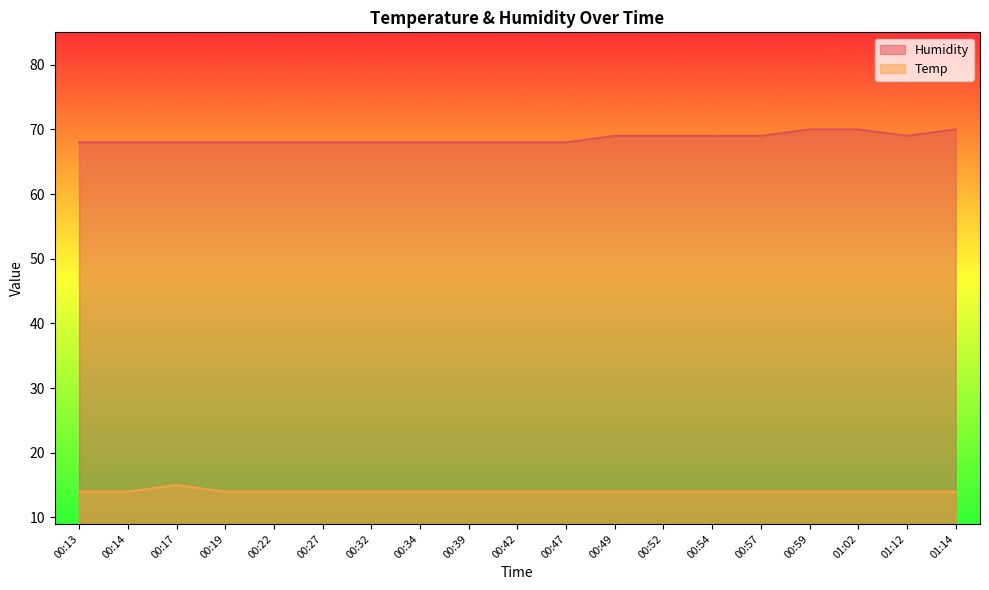

What is the minimum value shown in the chart?

14